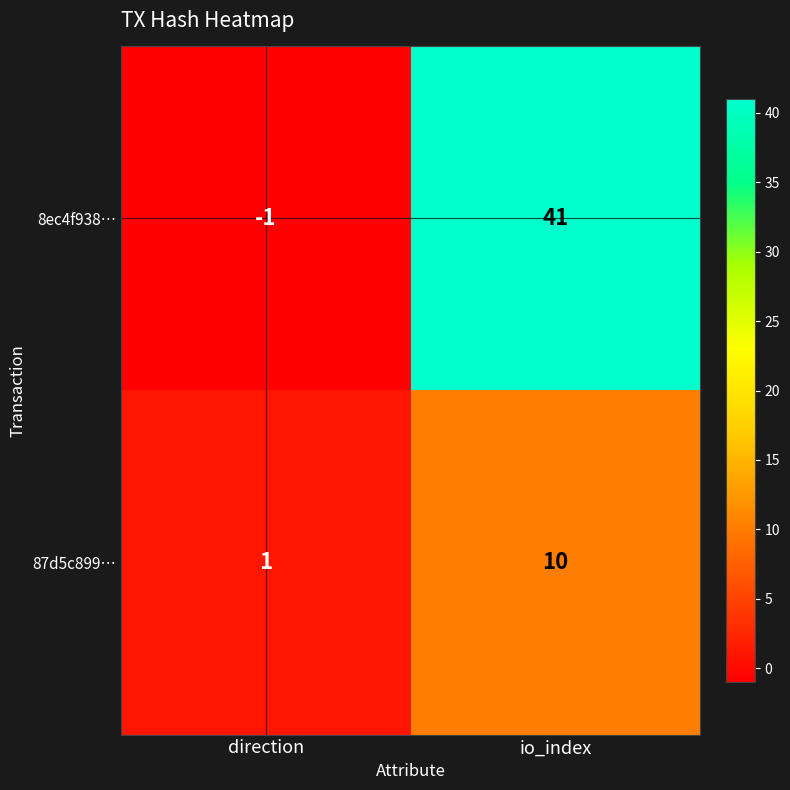

Between direction and io_index, which series saw the biggest shift?

8ec4f938…